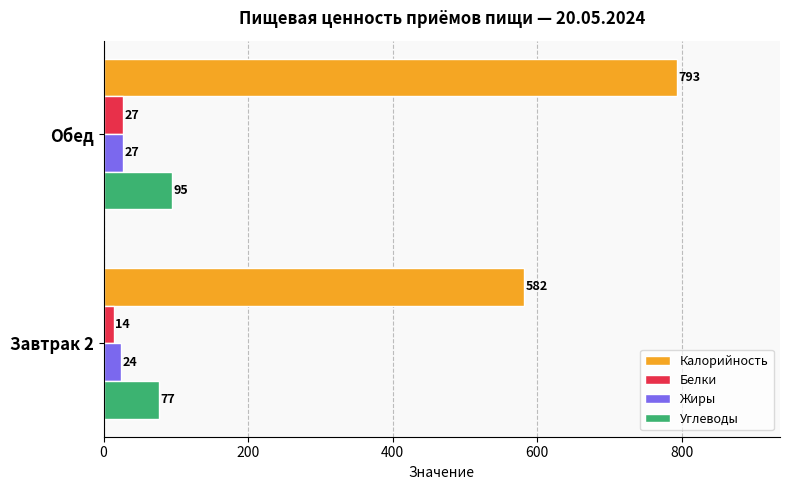

Which series has the largest total across all categories?

Калорийность